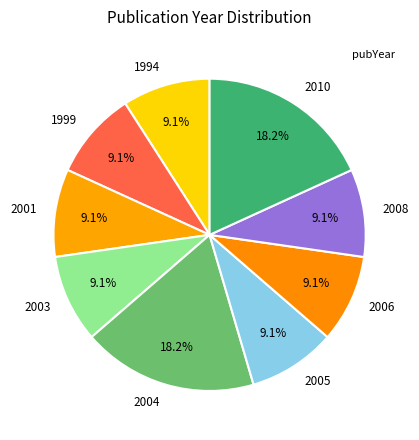

Approximately how many times larger is the value at 2003 compared to 1994?

1.0